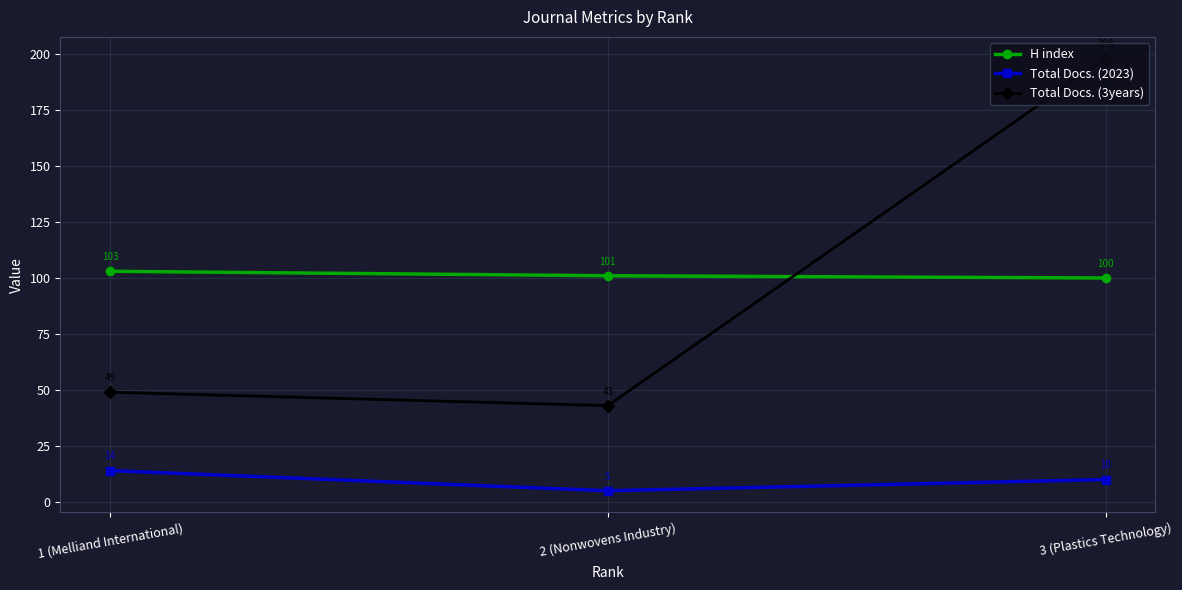

What is the sum of the Total Docs. (3years) values at 2 (Nonwovens Industry) and 3 (Plastics Technology)?

241